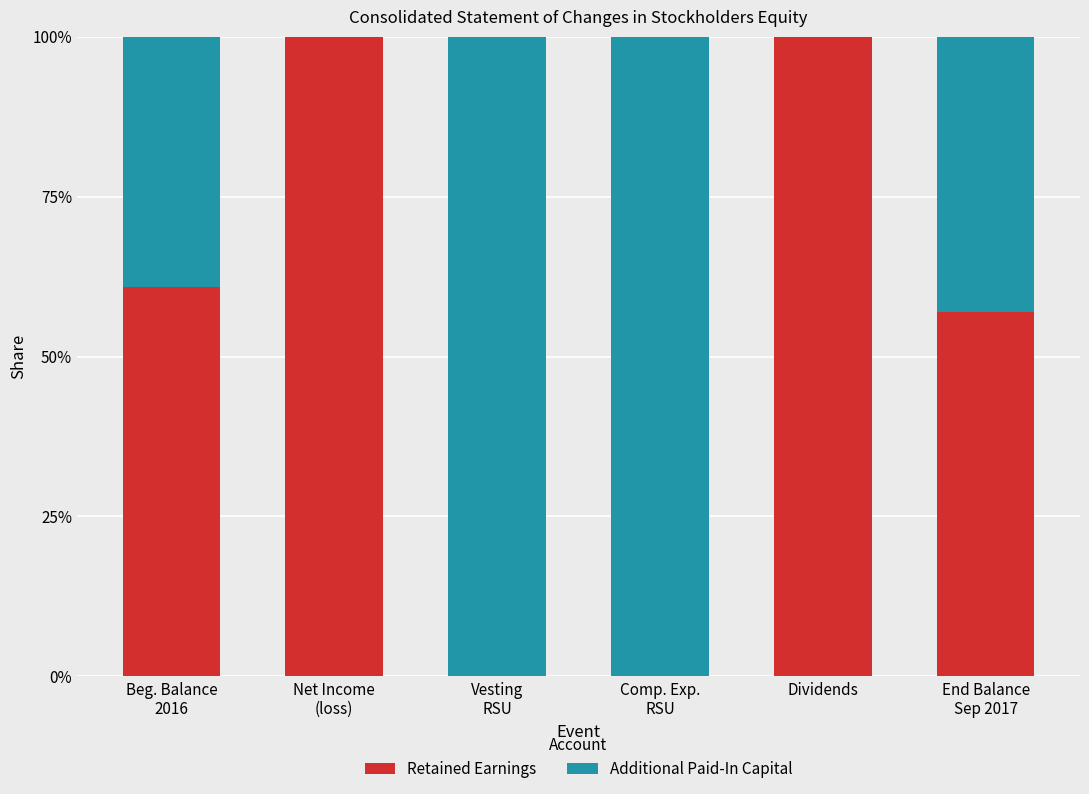

How many categories are shown in the chart?

6